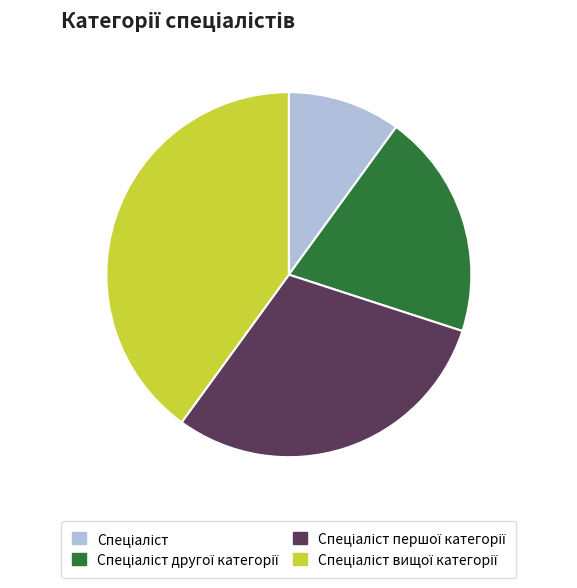

How many segments does this pie chart have?

4